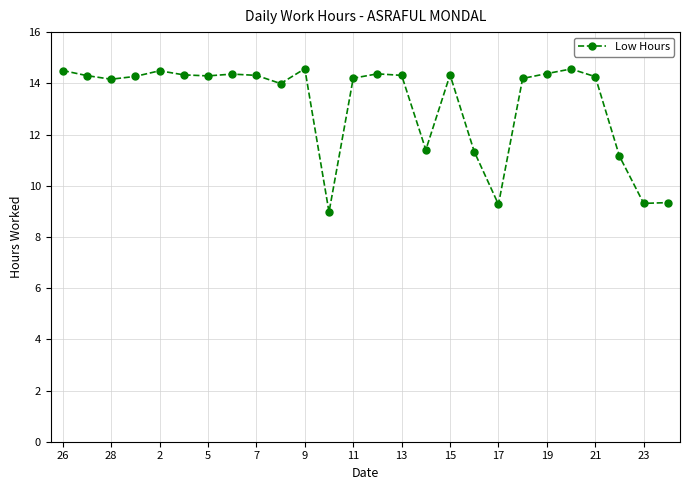

True or false: the data has more than 1 interior local peaks.

True